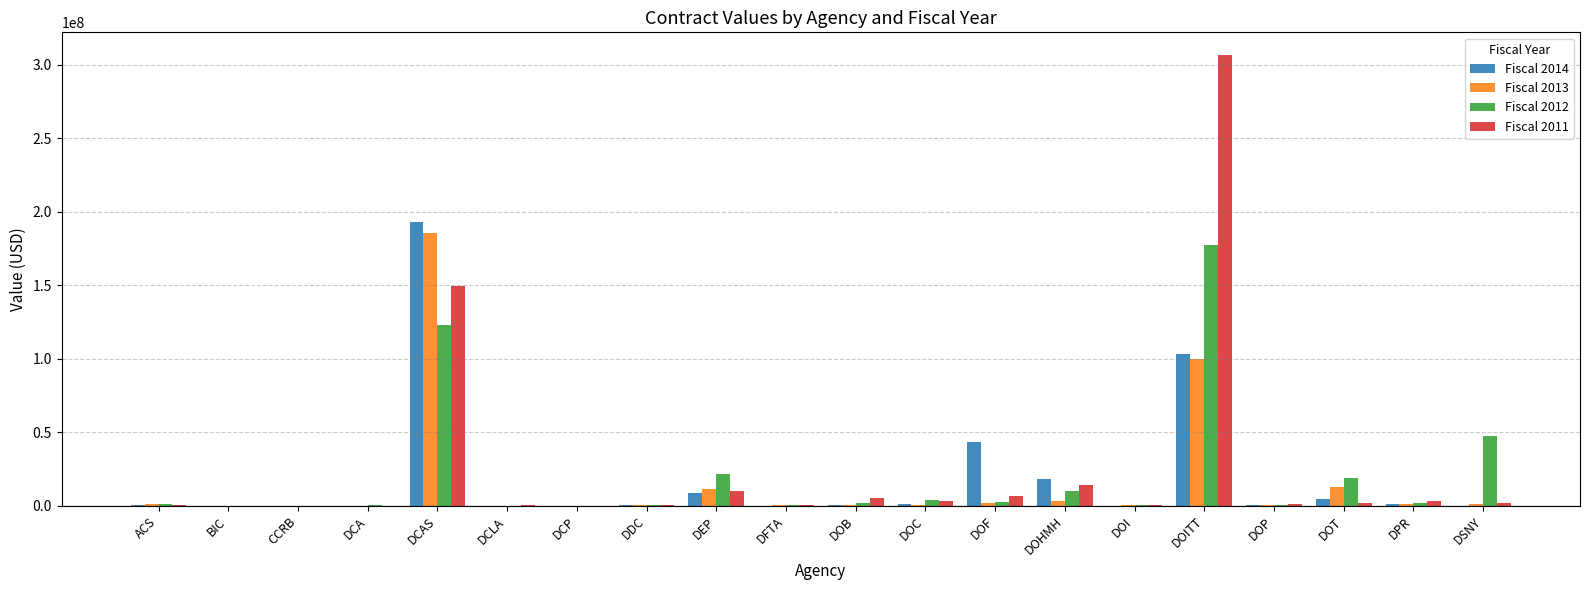

Does the chart contain stacked bars?

No